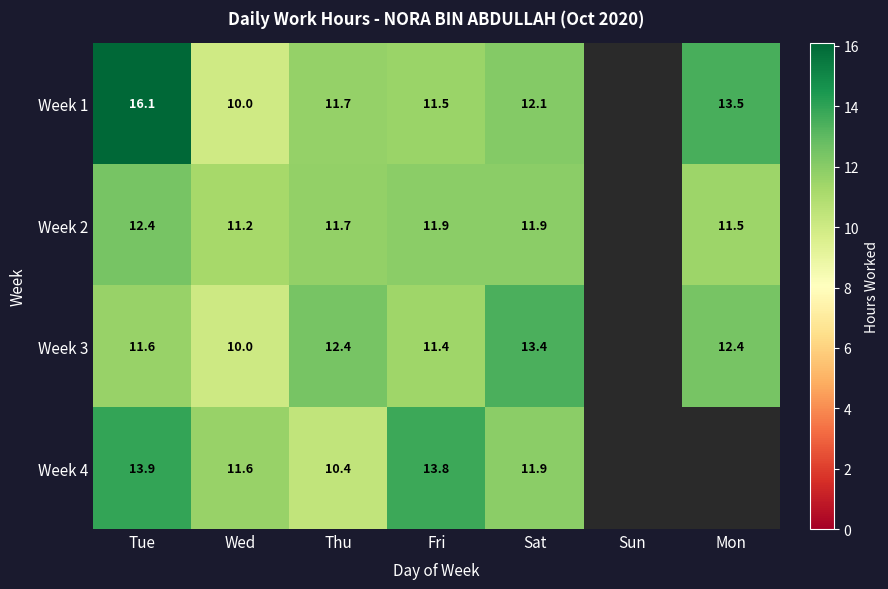

The Week 4 series shows 2.8 at Thu. True or false?

False